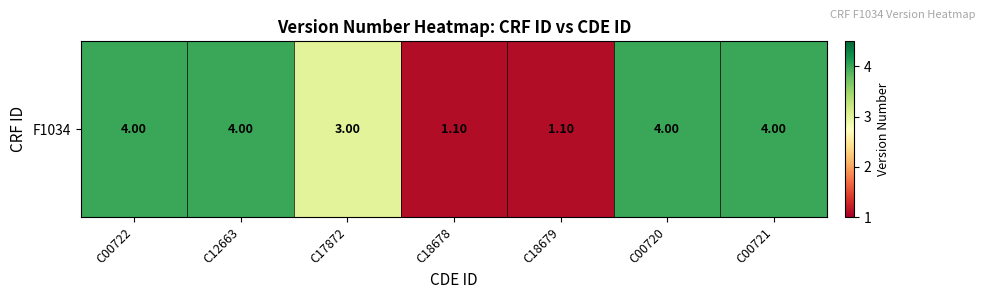

Reading left to right, extract all data points from this chart.

C00722=4.0	C12663=4.0	C17872=3.0	C18678=1.1	C18679=1.1	C00720=4.0	C00721=4.0